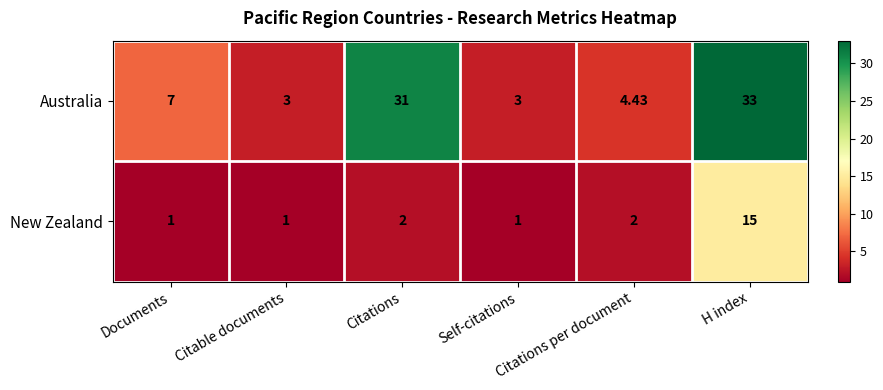

At which label is Australia closest to 18?

Documents